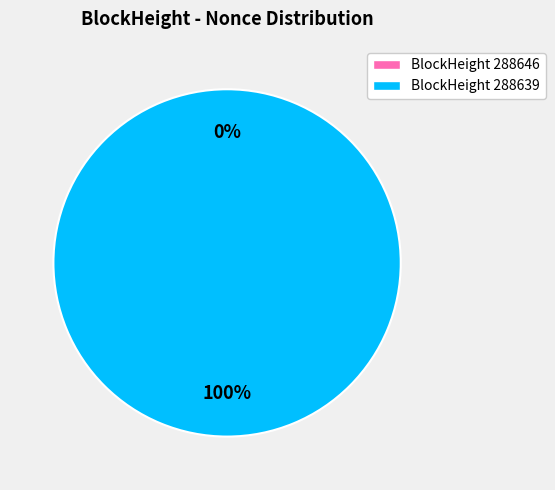

Which slice is the smallest?

288646